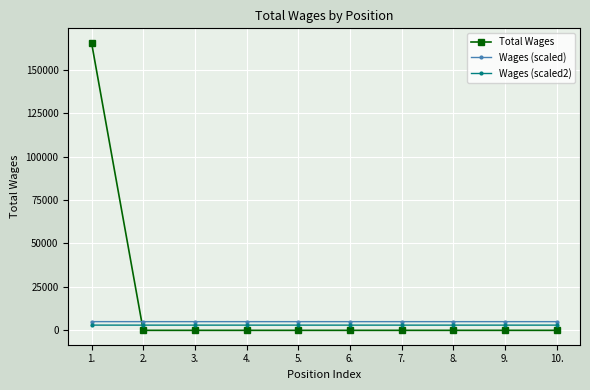

What is the highest value of the Total Wages series?

165467.0